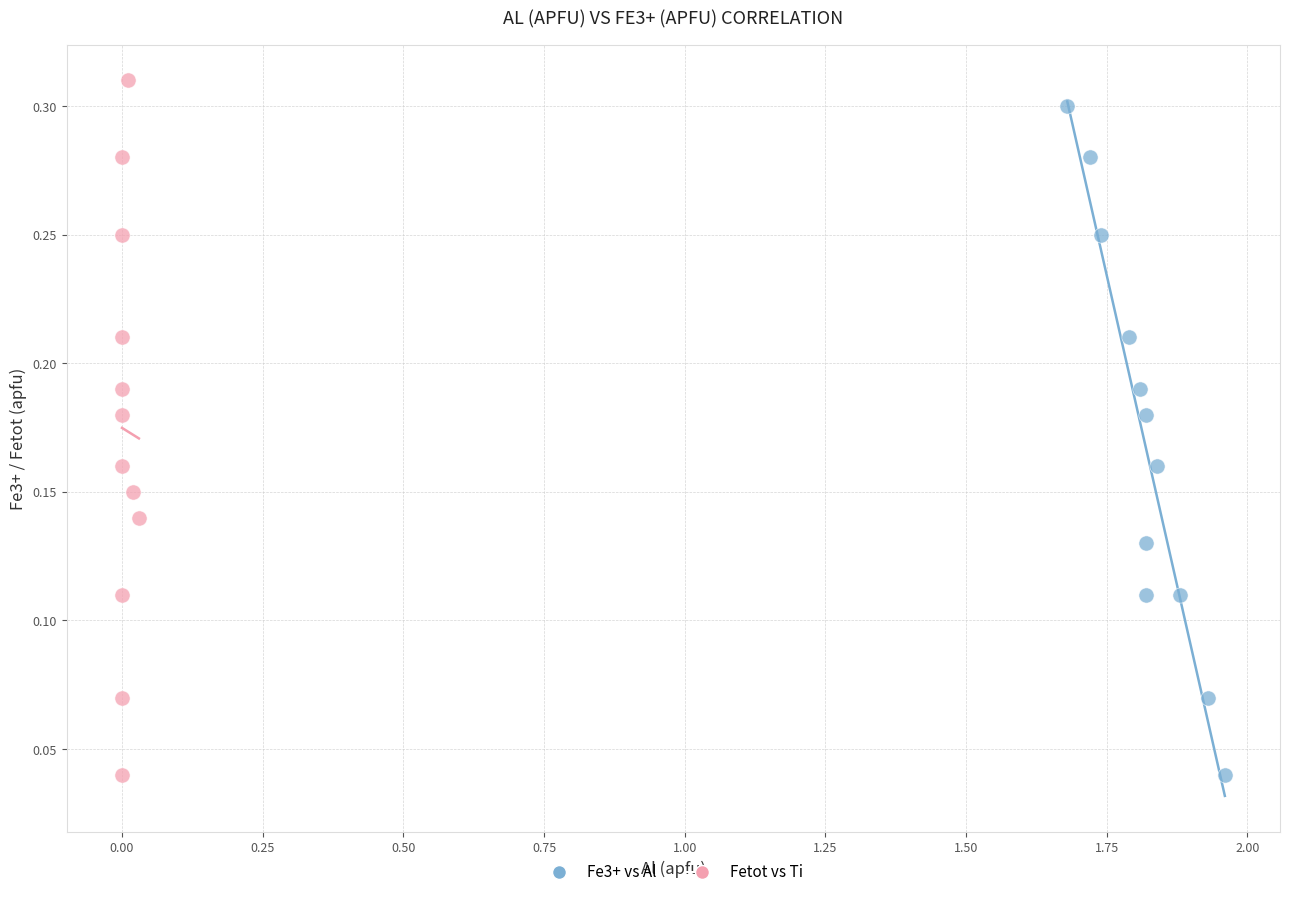

What are all the series names shown in the legend?

Fe3+ vs Al, Fetot vs Ti